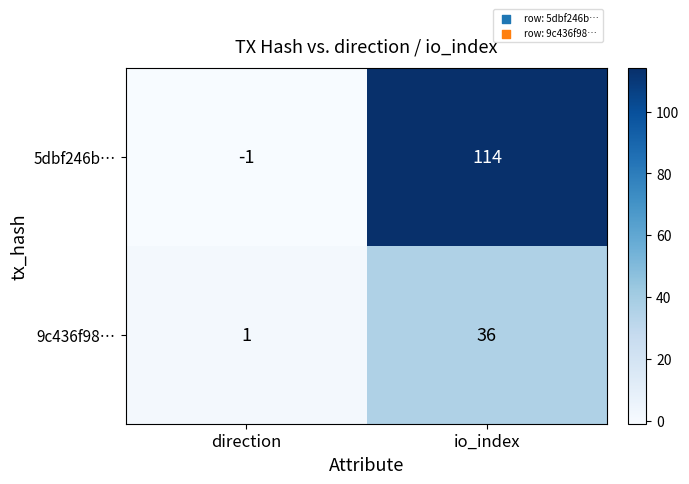

Which series has the widest spread of values?

5dbf246b…